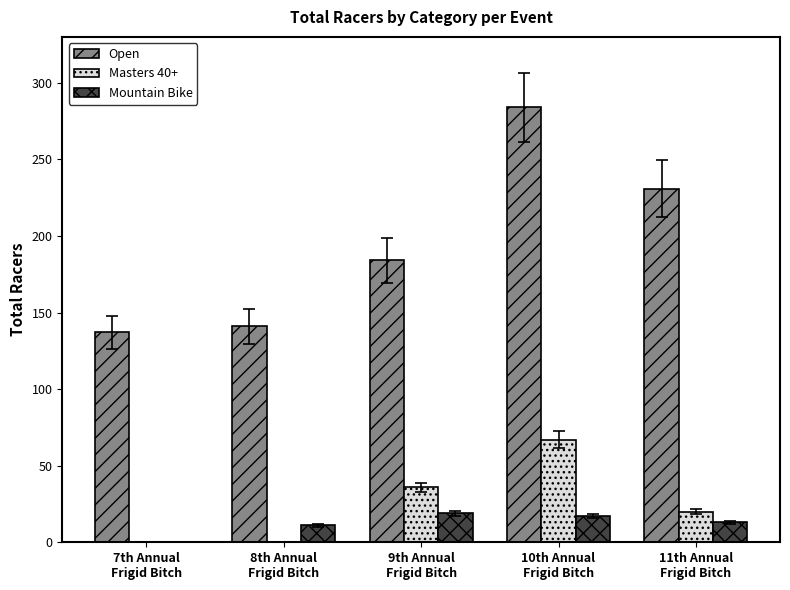

Read the Open value at 10th Annual
Frigid Bitch.

284